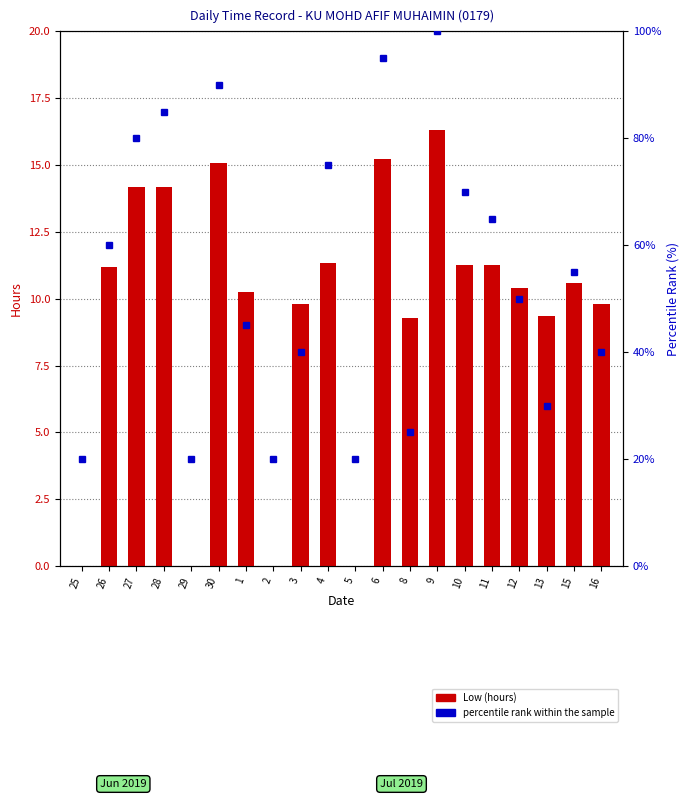

What is the label of the 1st bar from the right?

16